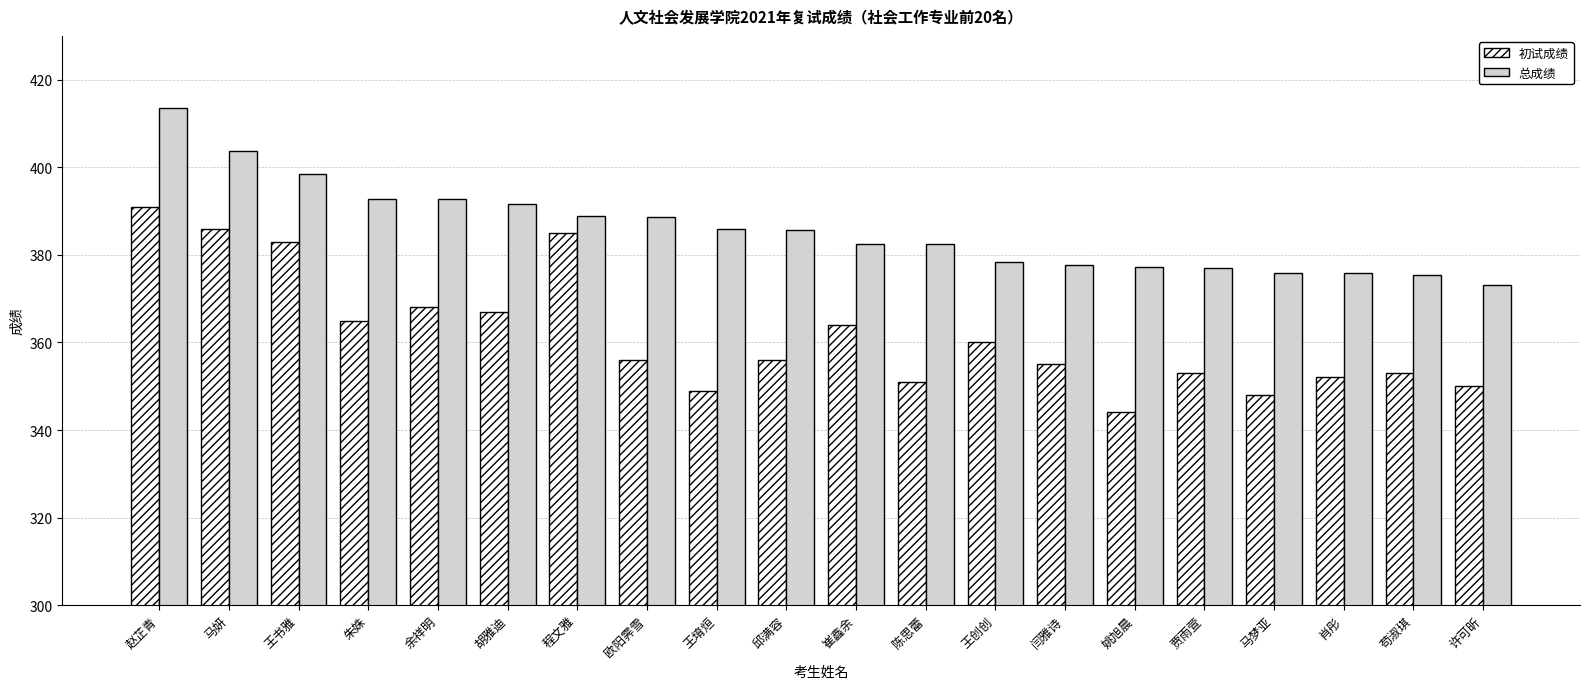

True or false: 总成绩 has a value of 549.6 at 闫雅诗.

False